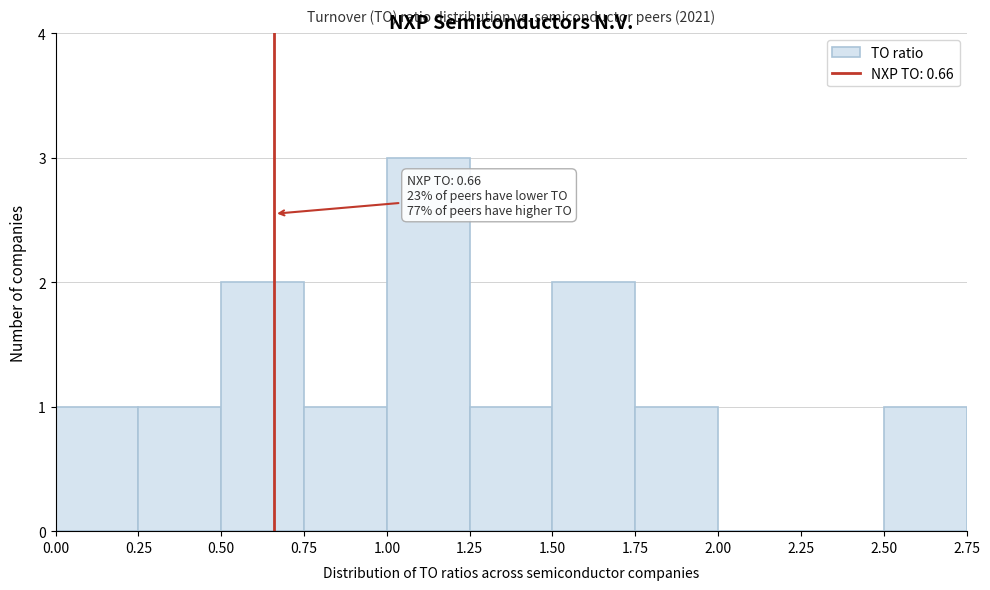

Which range on the x-axis has the tallest bar?

1.00 to 1.25